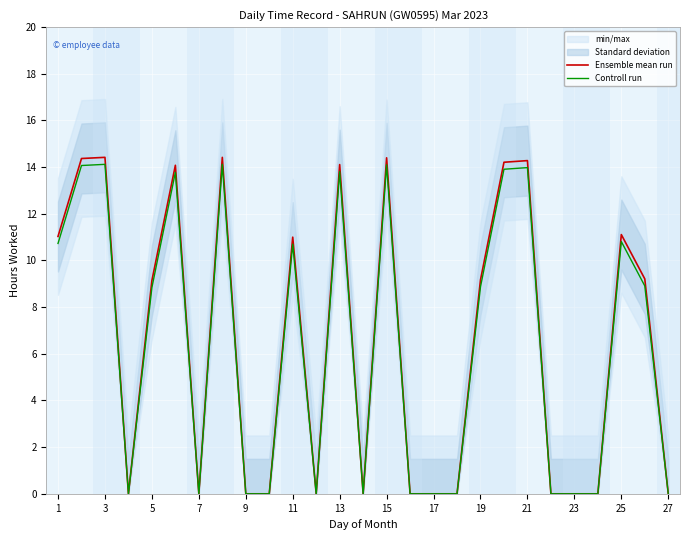

True or false: Ensemble mean run has a value of 3.3 at 1.

False